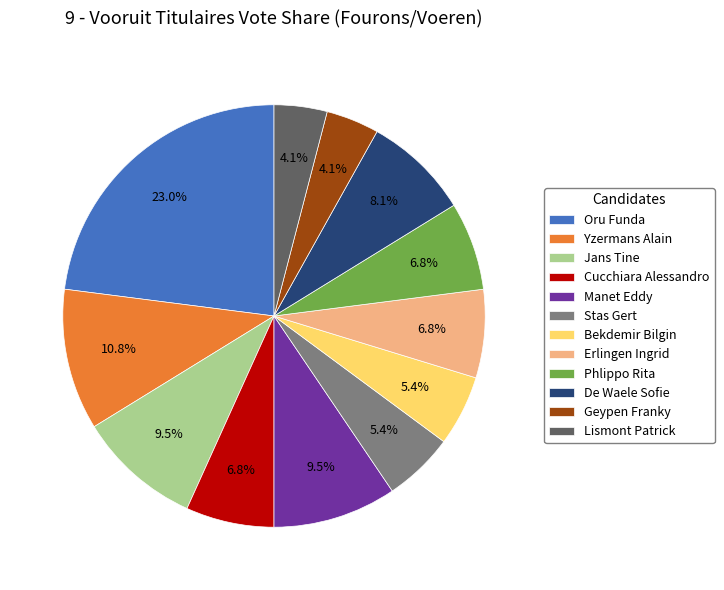

Between Yzermans Alain and Erlingen Ingrid, which is larger?

Yzermans Alain